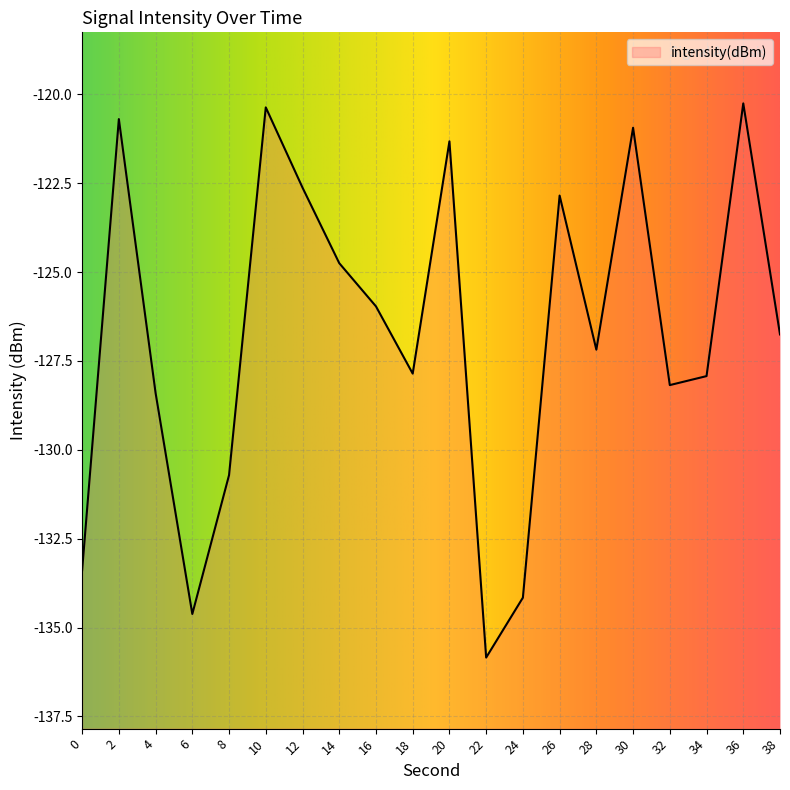

Is it true that the value at 34 is -127.9?

True